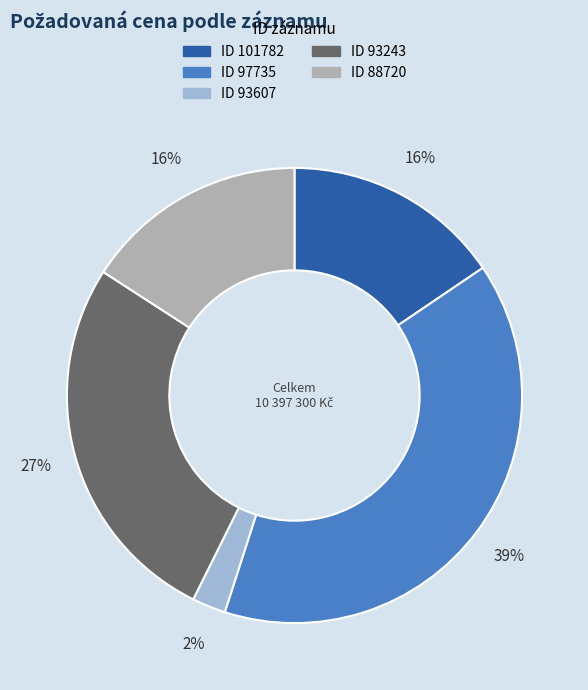

Does any single category account for the majority?

No